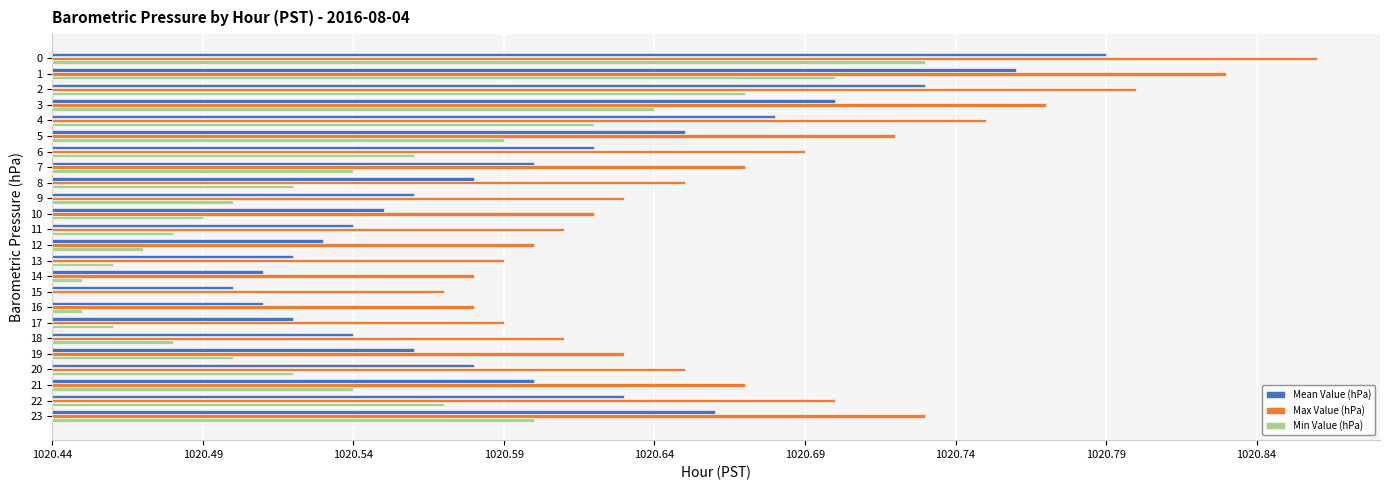

What are all the series names shown in the legend?

Mean Value (hPa), Max Value (hPa), Min Value (hPa)